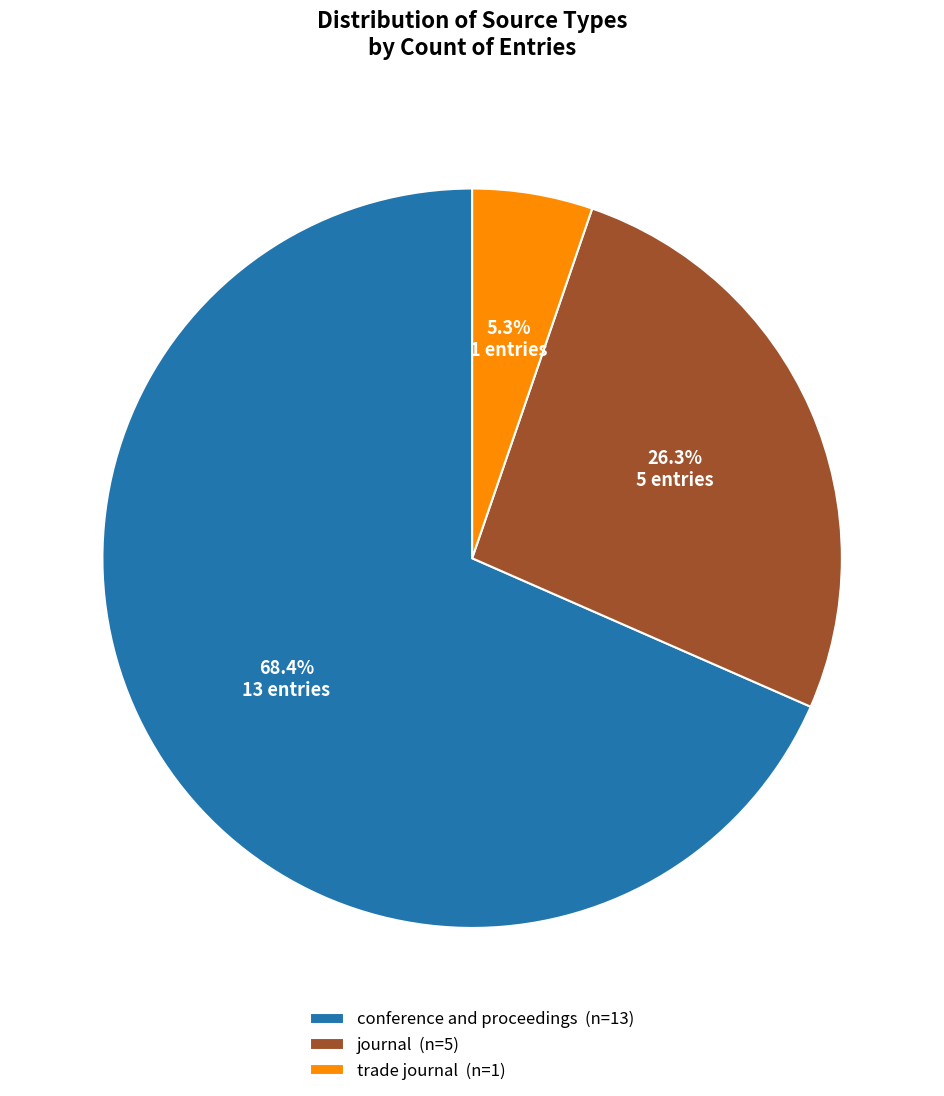

To the nearest percent, what is the difference between the largest and smallest slice percentages?

63%